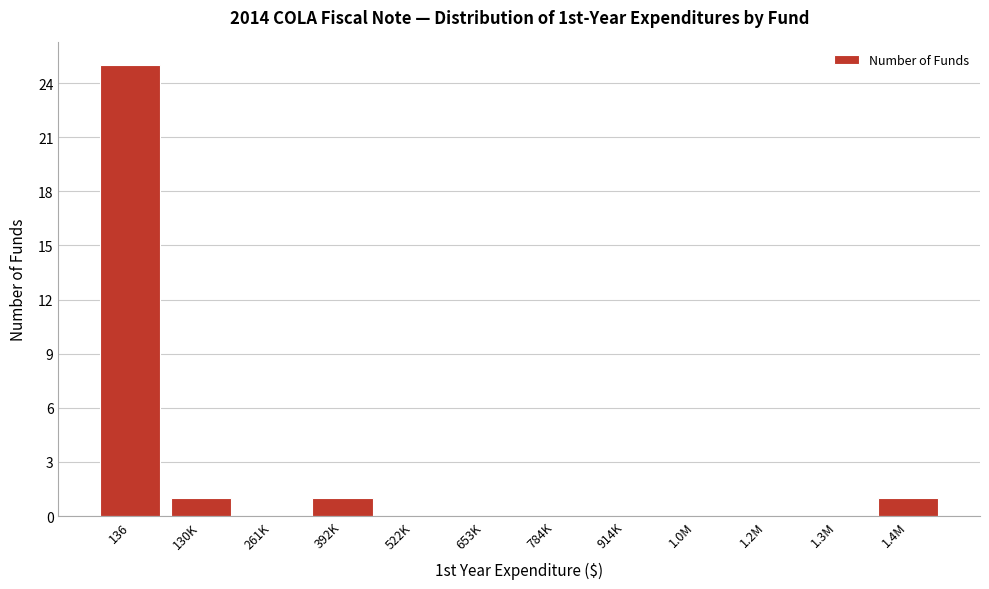

Reading left to right, what are all the values shown in this chart?

136=25	130K=1	261K=0	392K=1	522K=0	653K=0	784K=0	914K=0	1.0M=0	1.2M=0	1.3M=0	1.4M=1